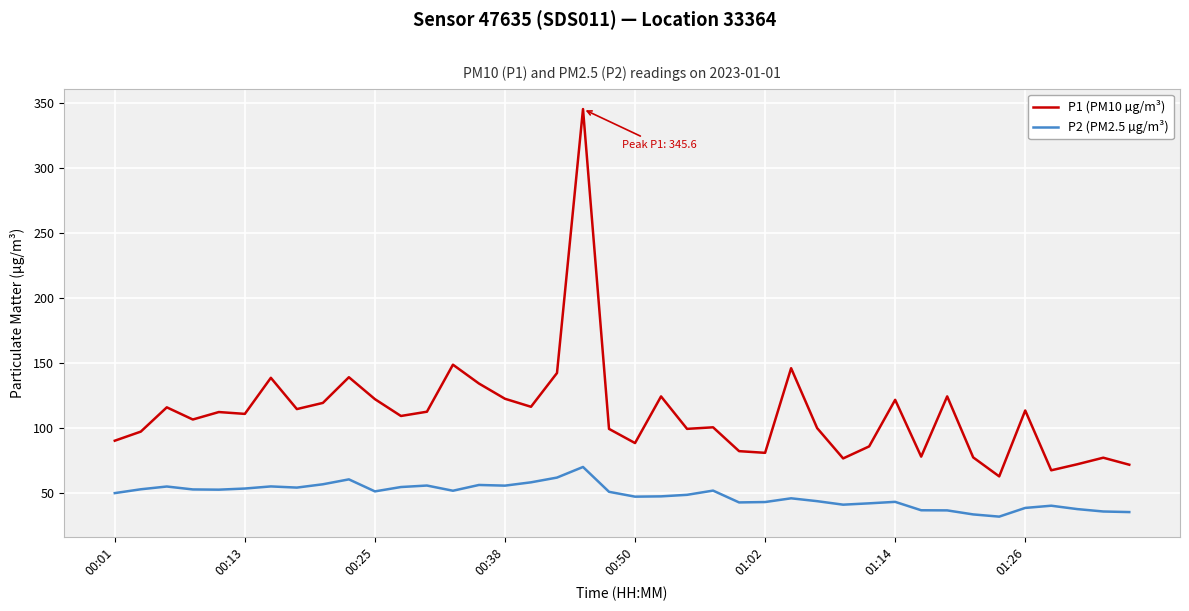

At how many categories does at least one series exceed 269?

1